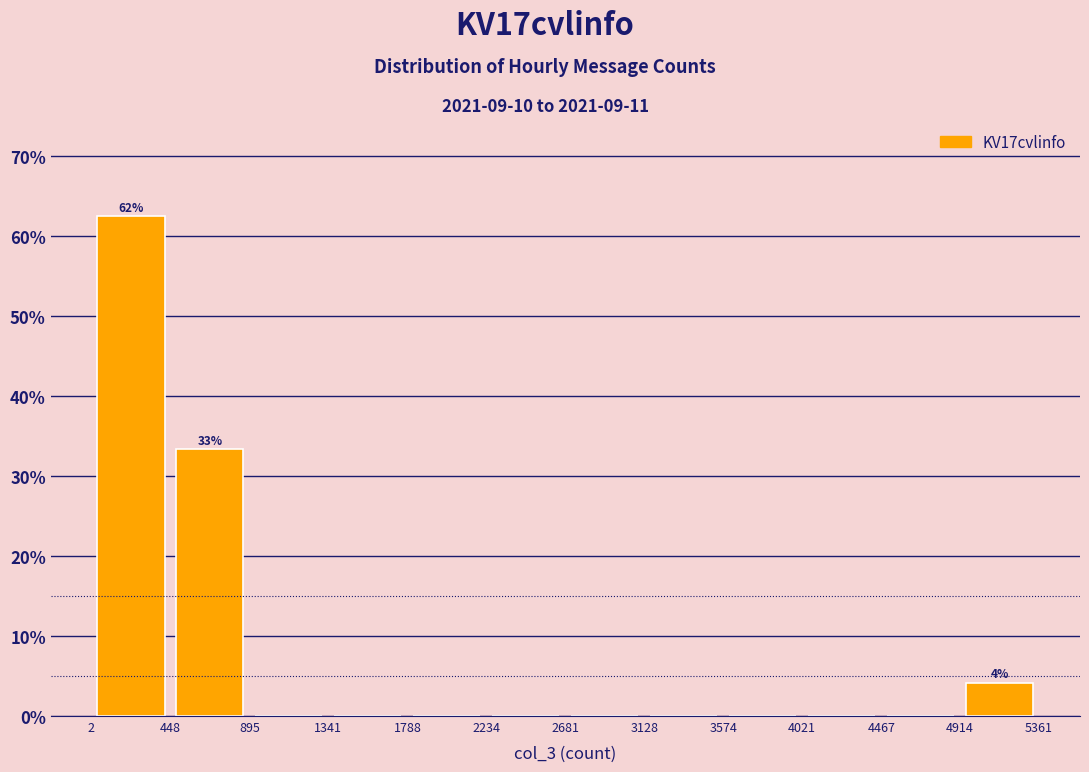

Over which range of the x-axis is the bar tallest?

2 to 448